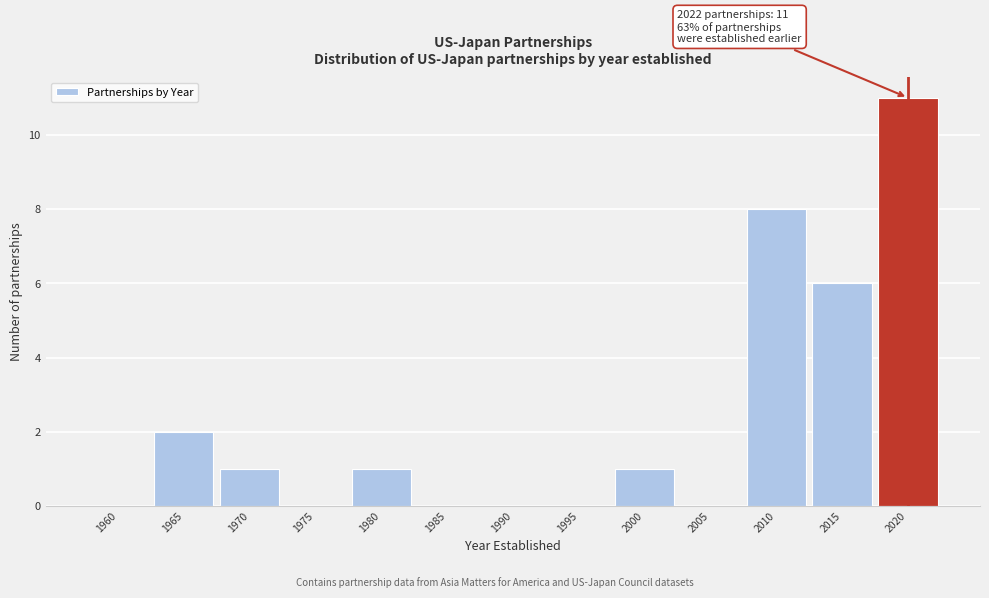

Reading right to left, transcribe all the data shown in this chart.

2020=11	2015=6	2010=8	2005=0	2000=1	1995=0	1990=0	1985=0	1980=1	1975=0	1970=1	1965=2	1960=0